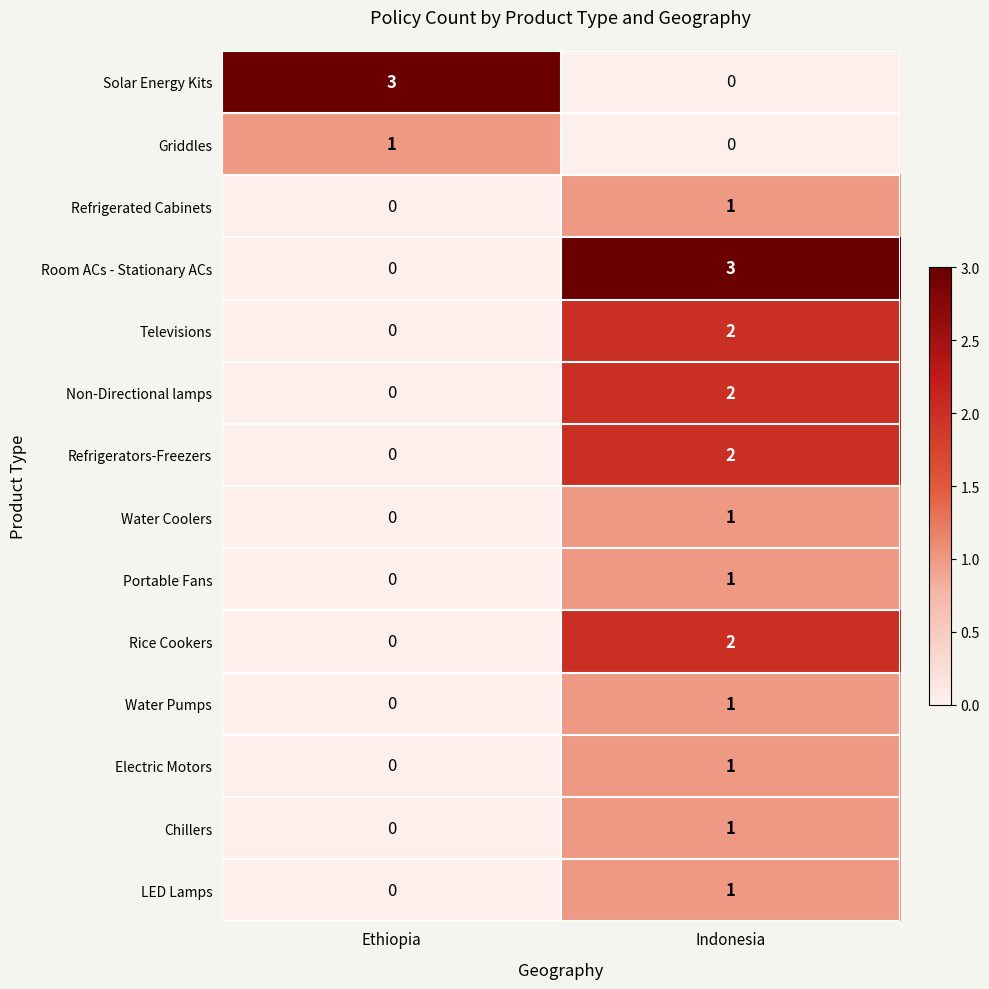

At which label is Water Coolers closest to 0?

Ethiopia